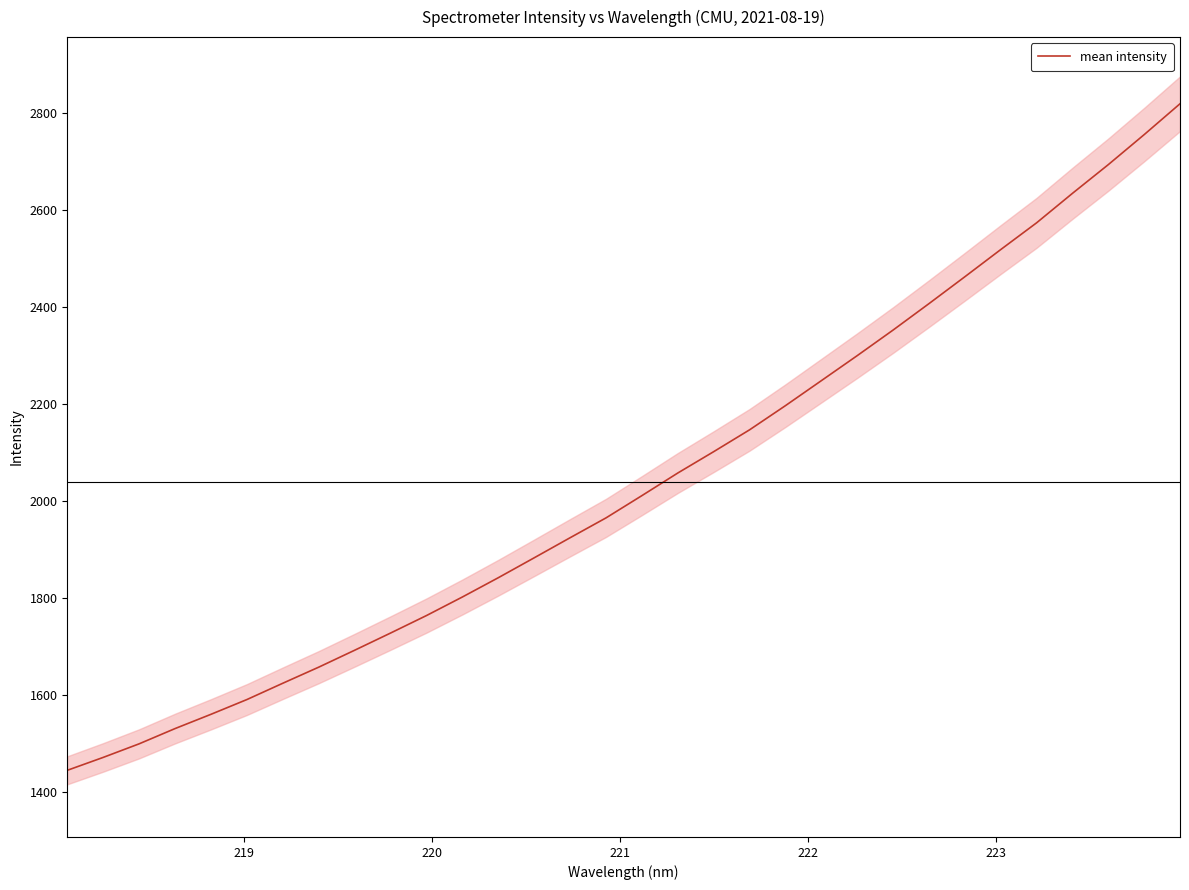

Does the chart display data point markers on the line(s)?

No